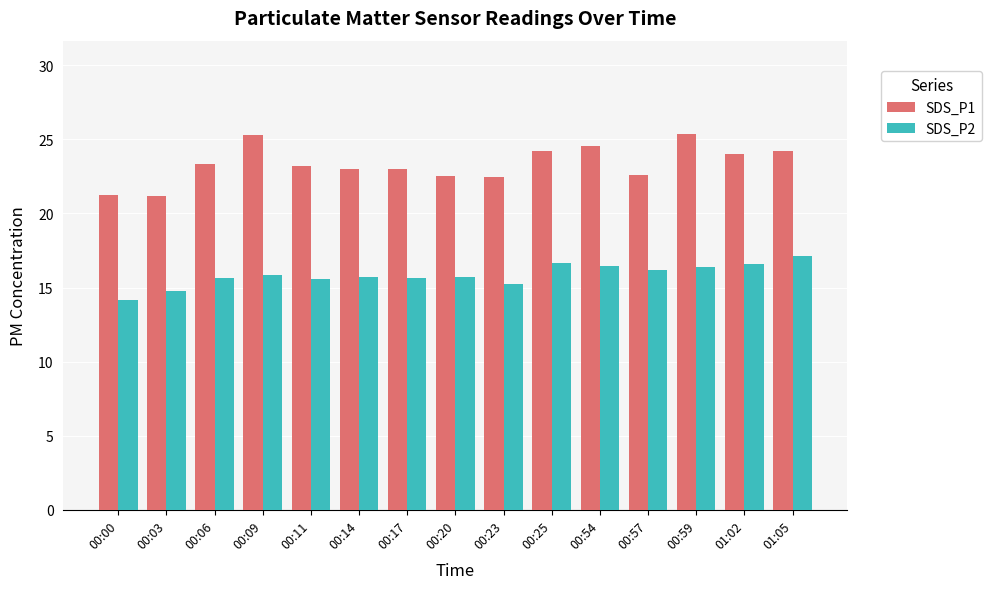

What is the label of the 2nd bar from the left?

00:03